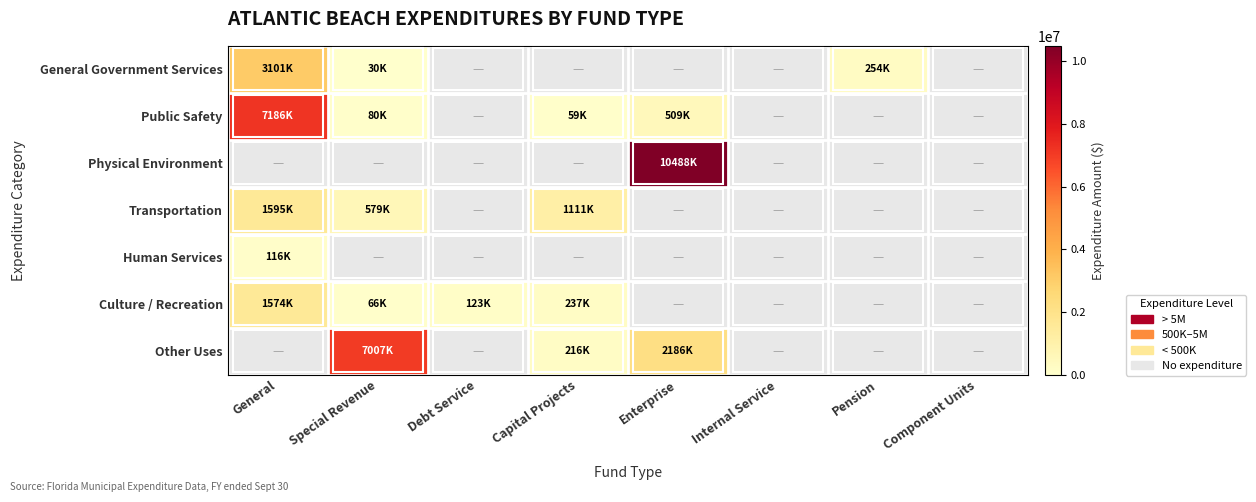

At which label does Transportation reach its minimum?

Special Revenue